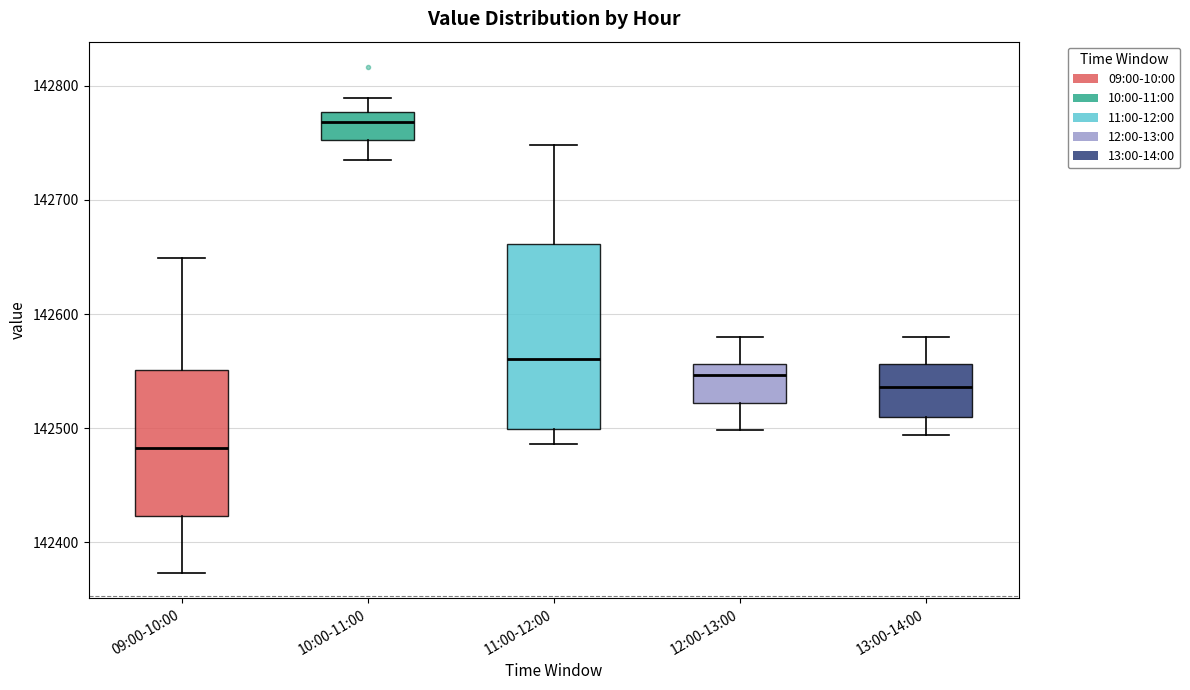

Reading left to right, read every box against the y-axis: the position of its median line, the range the box covers, and the ends of its whiskers. The values are not printed on the chart, so give them approximately, as read against the axis.

09:00-10:00: median 142480, box 142420 to 142550, whiskers 142370 to 142650
10:00-11:00: median 142770, box 142750 to 142780, whiskers 142730 to 142790
11:00-12:00: median 142560, box 142500 to 142660, whiskers 142490 to 142750
12:00-13:00: median 142550, box 142520 to 142560, whiskers 142500 to 142580
13:00-14:00: median 142540, box 142510 to 142560, whiskers 142490 to 142580